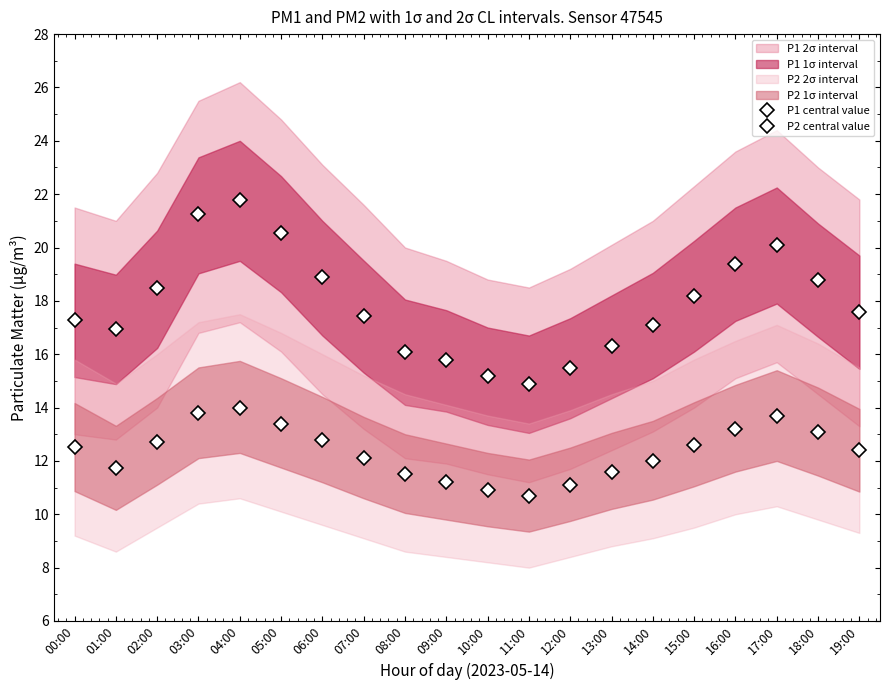

What is the maximum value shown in the chart?

21.8